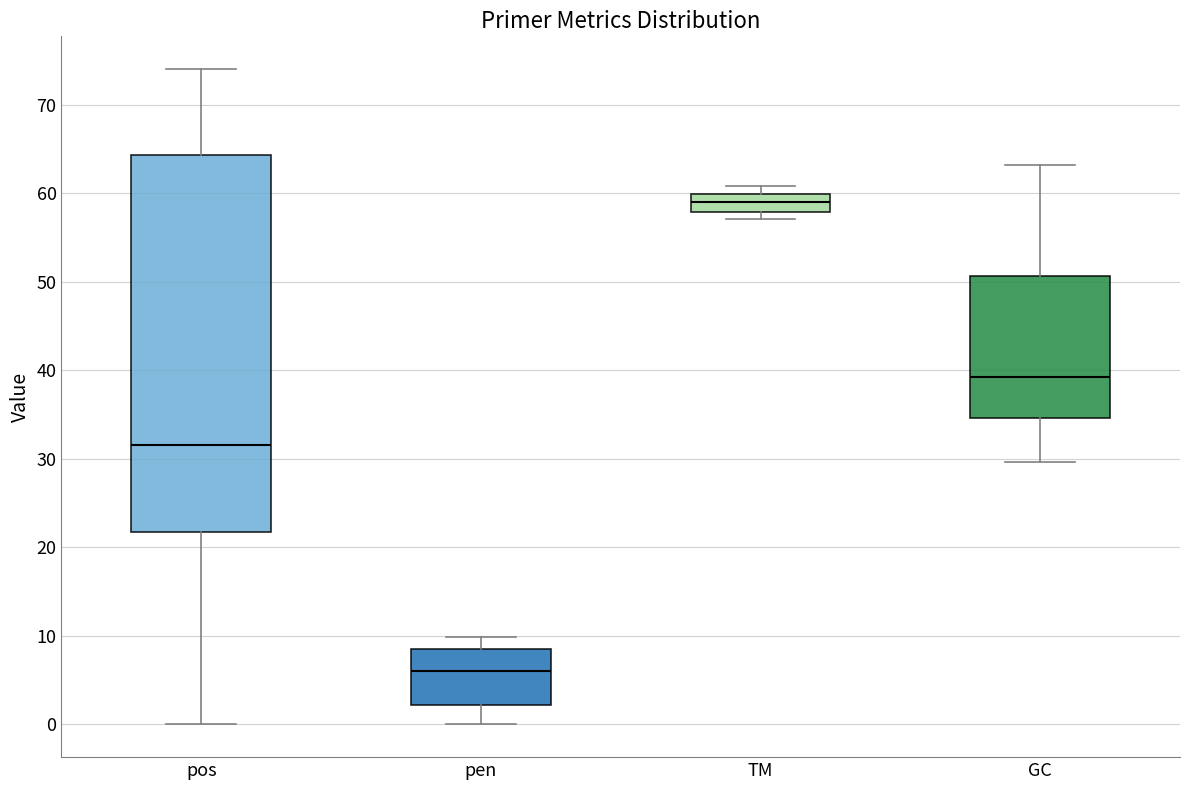

Reading left to right, transcribe this box plot: for each box, give where its median line is, the range the box spans, and where its two whiskers end, as read against the y-axis. The values are not printed on the chart, so give them approximately, as read against the axis.

pos: median 32, box 22 to 64, whiskers 0 to 74
pen: median 6, box 2 to 9, whiskers 0 to 10
TM: median 59, box 58 to 60, whiskers 57 to 61
GC: median 39, box 35 to 51, whiskers 30 to 63